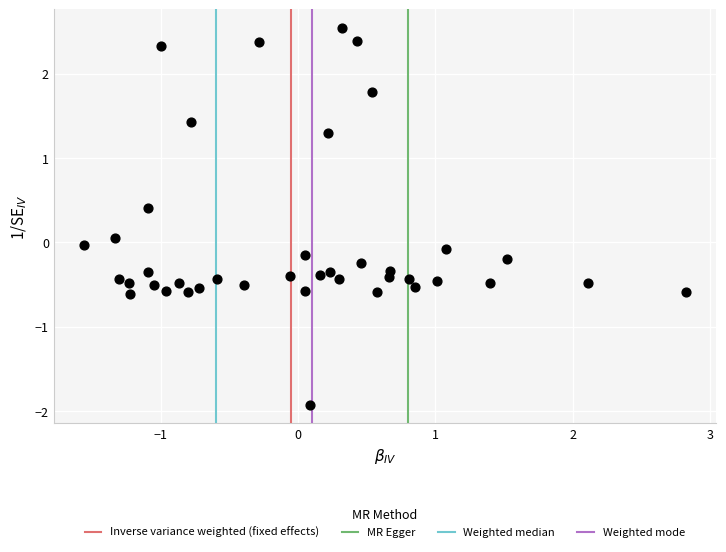

What is the range of X values (max minus min)?

4.4